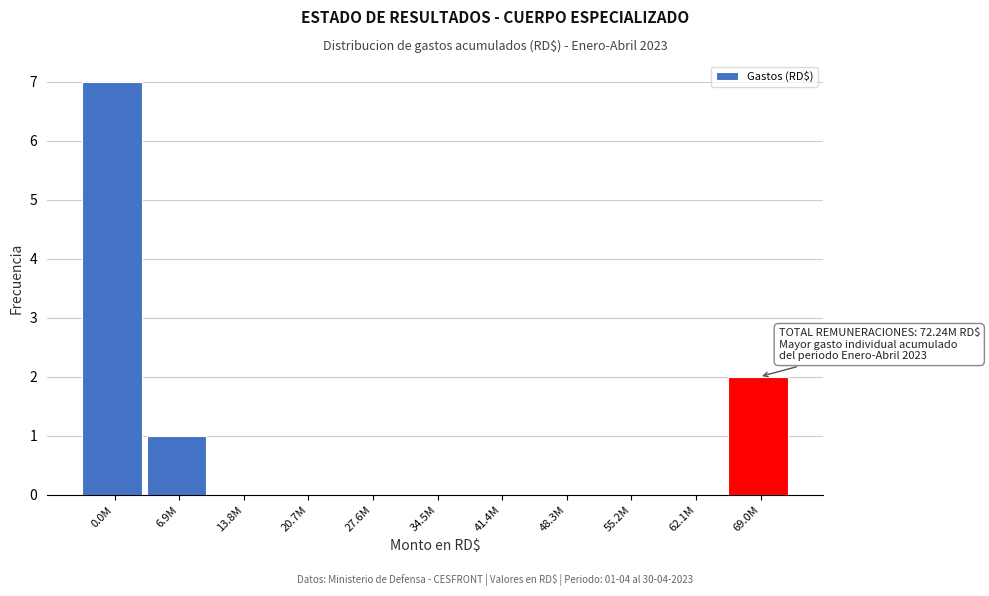

Reading right to left, extract all data points from this chart.

69.0M=2	62.1M=0	55.2M=0	48.3M=0	41.4M=0	34.5M=0	27.6M=0	20.7M=0	13.8M=0	6.9M=1	0.0M=7